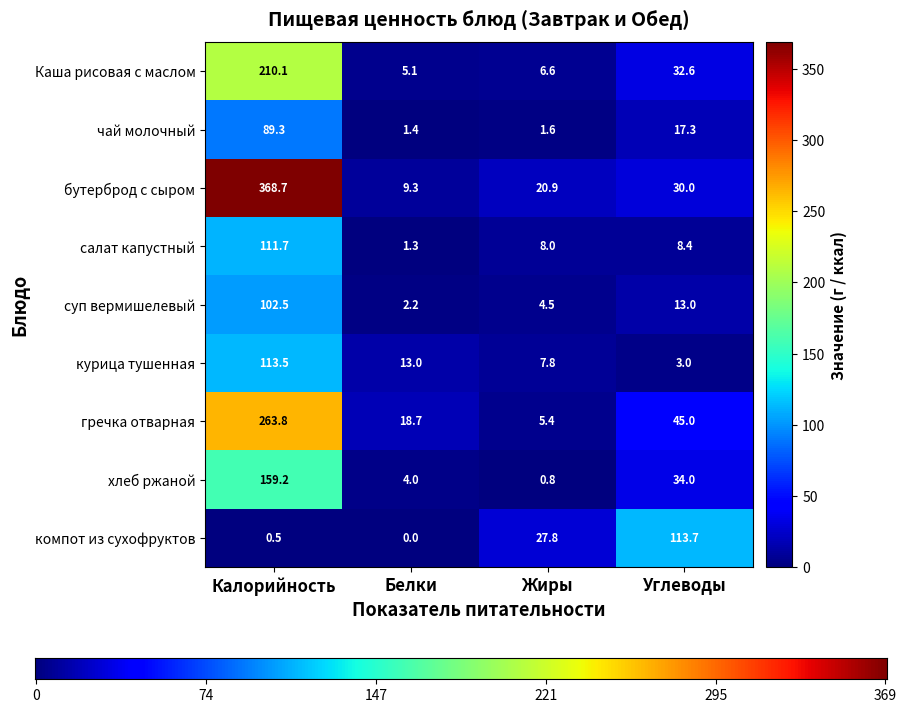

At which category is the sum across all series the highest?

Калорийность